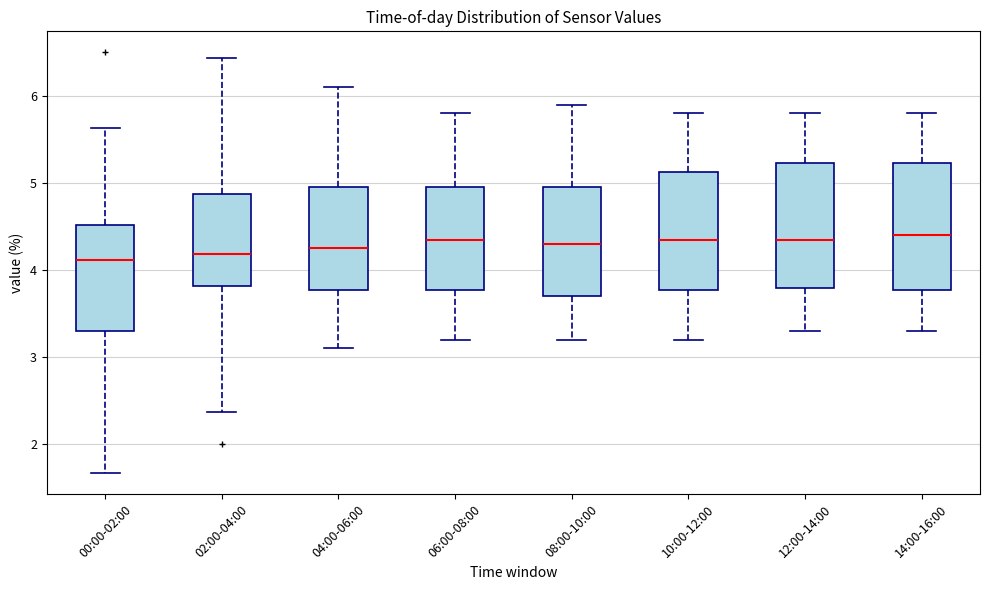

Reading left to right, transcribe this box plot: for each box, give where its median line is, the range the box spans, and where its two whiskers end, as read against the y-axis. The values are not printed on the chart, so give them approximately, as read against the axis.

00:00-02:00: median 4.1, box 3.3 to 4.5, whiskers 1.7 to 5.6
02:00-04:00: median 4.2, box 3.8 to 4.9, whiskers 2.4 to 6.4
04:00-06:00: median 4.3, box 3.8 to 5.0, whiskers 3.1 to 6.1
06:00-08:00: median 4.4, box 3.8 to 5.0, whiskers 3.2 to 5.8
08:00-10:00: median 4.3, box 3.7 to 5.0, whiskers 3.2 to 5.9
10:00-12:00: median 4.4, box 3.8 to 5.1, whiskers 3.2 to 5.8
12:00-14:00: median 4.4, box 3.8 to 5.2, whiskers 3.3 to 5.8
14:00-16:00: median 4.4, box 3.8 to 5.2, whiskers 3.3 to 5.8